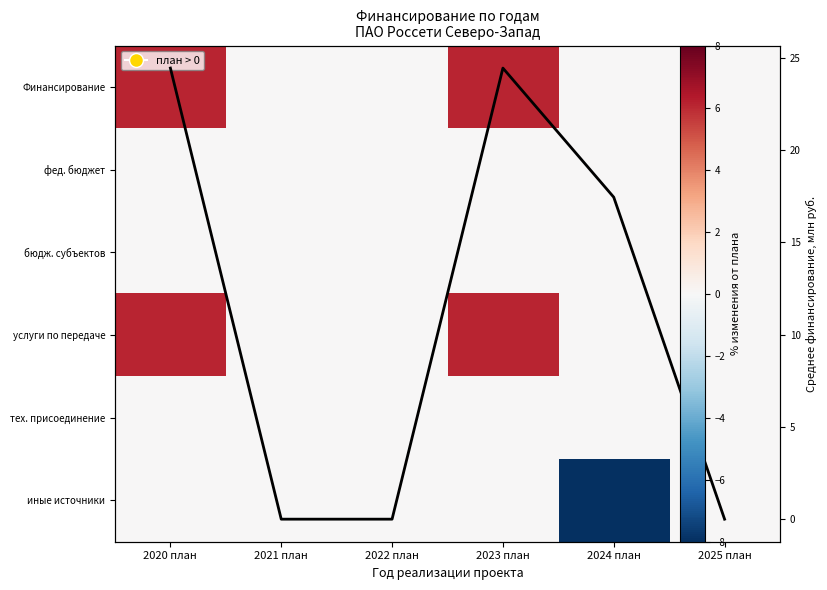

Between 2023 план and 2020 план, which is larger?

2023 план